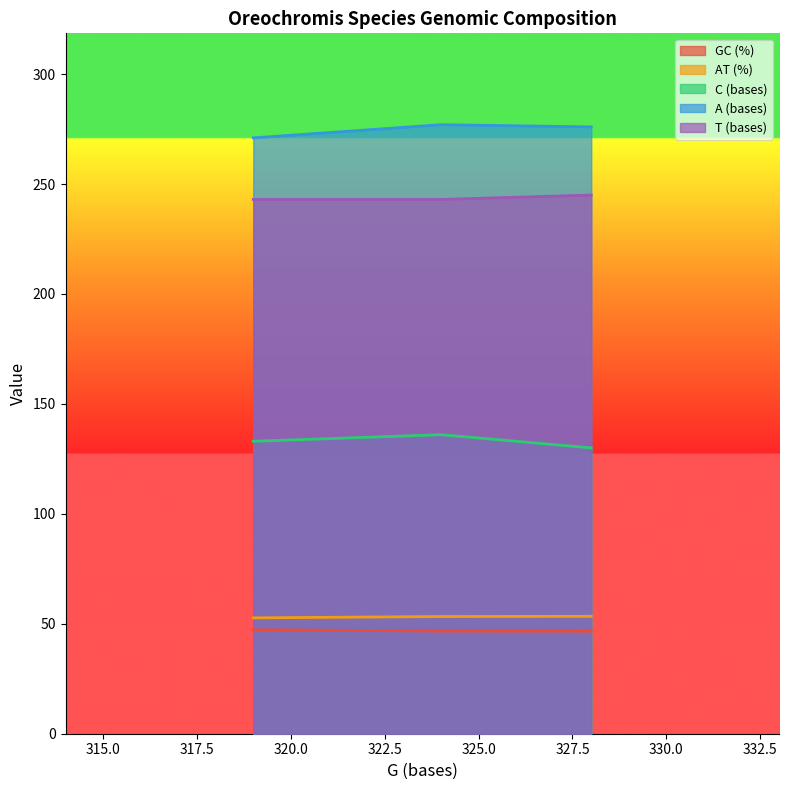

The value of A (bases) at 328 is 276.0. True or false?

True